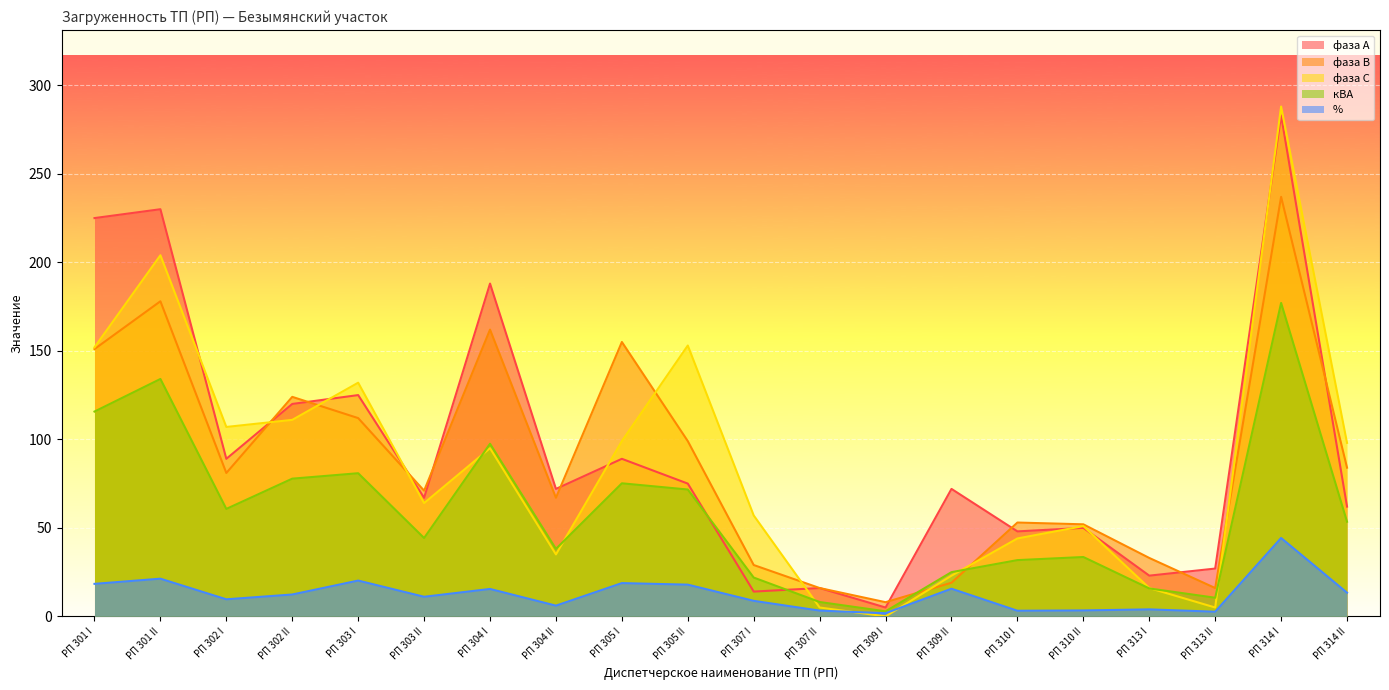

How many lines are shown in the chart?

5